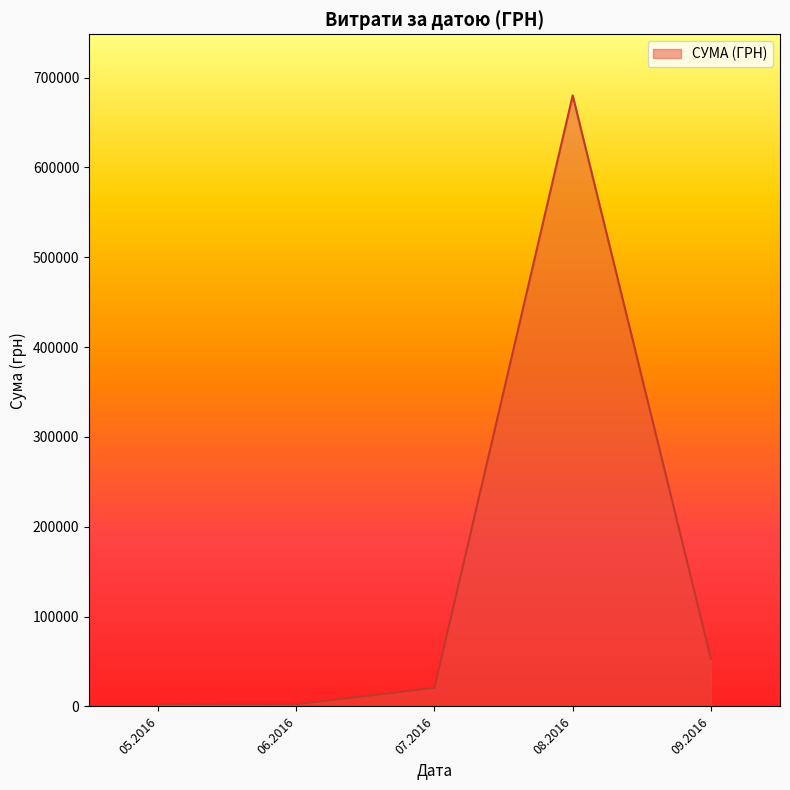

At which category does the data reach its first local peak?

08.2016